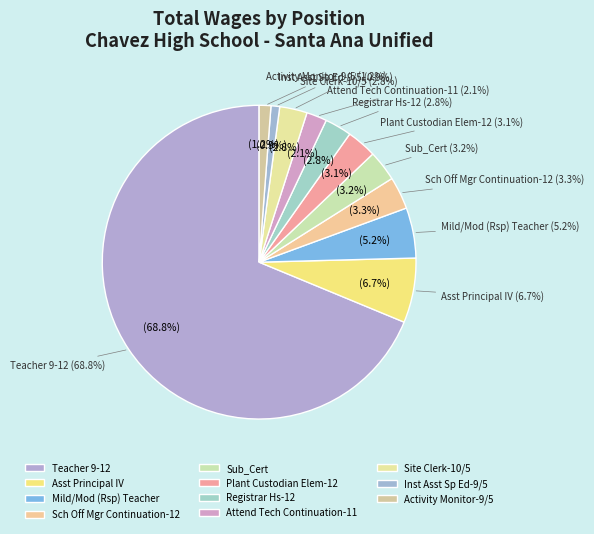

Count the number of slices in the pie.

11